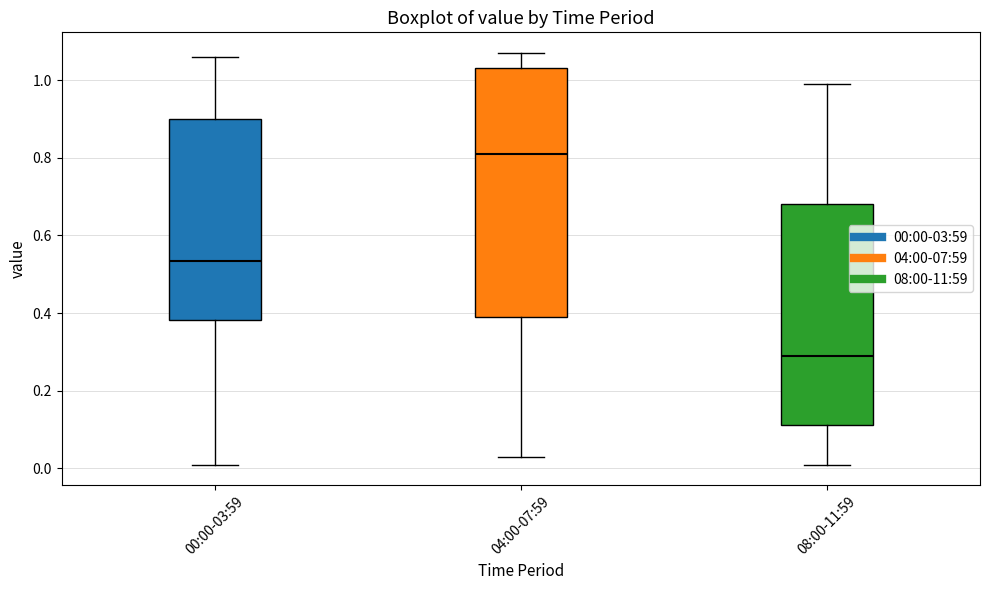

Where is the lower edge of the box for 08:00-11:59 on the y-axis? The values are not printed on the chart, so give them approximately, as read against the axis.

0.12